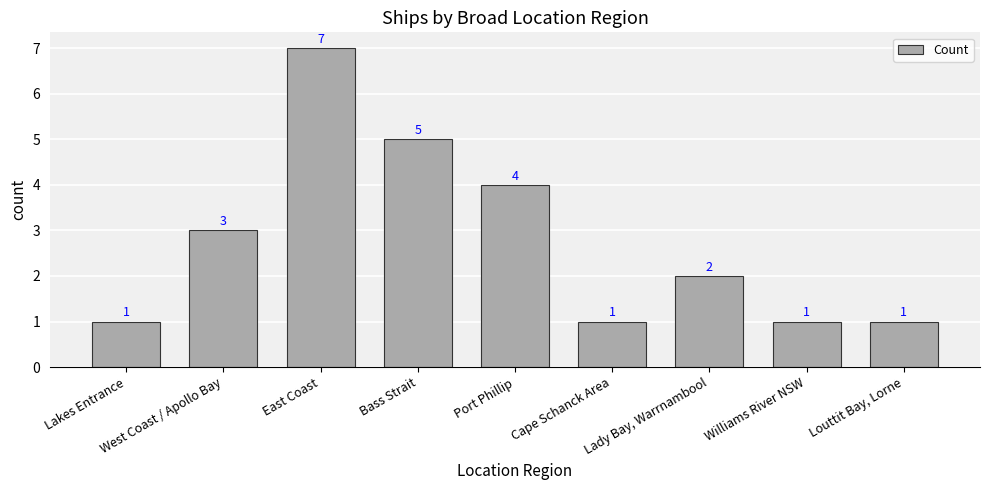

How many data points are less than 2?

4